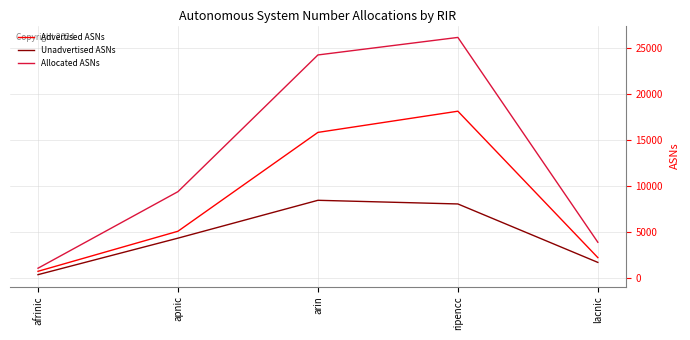

Is the value of Allocated ASNs at arin greater than the value of Advertised ASNs at lacnic?

Yes